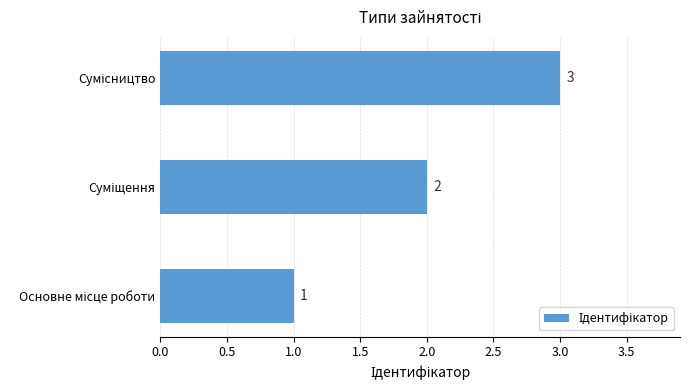

What is the sum of all values?

6